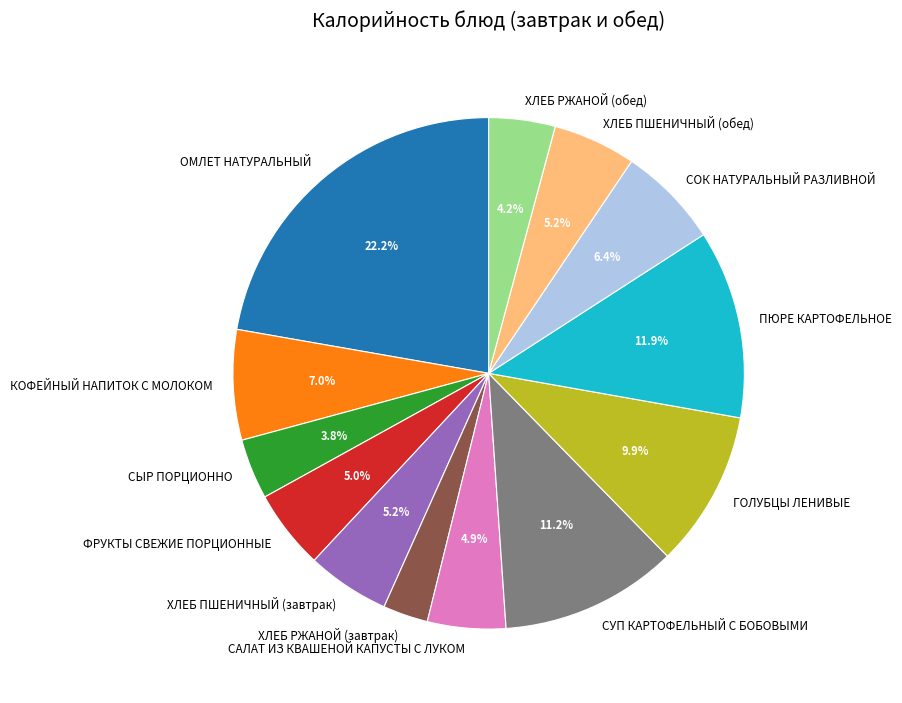

Which slice is the smallest?

ХЛЕБ РЖАНОЙ (завтрак)